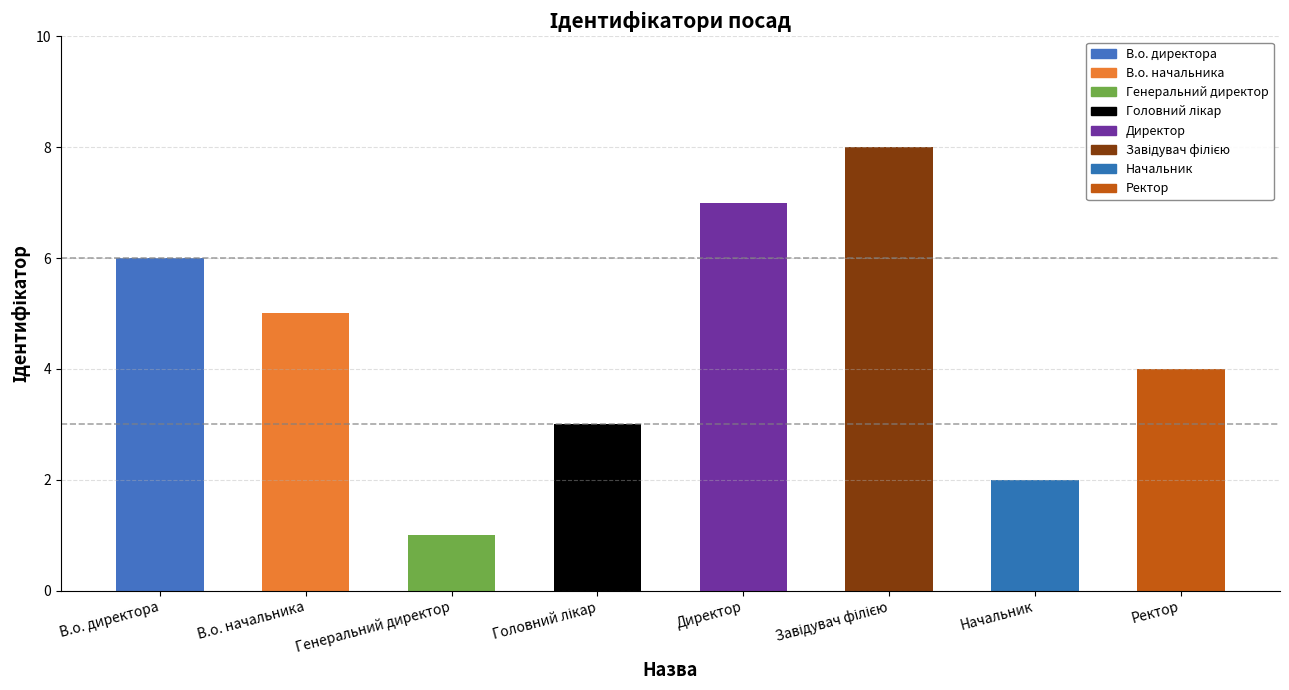

What is the change in value from В.о. директора to Директор?

+1